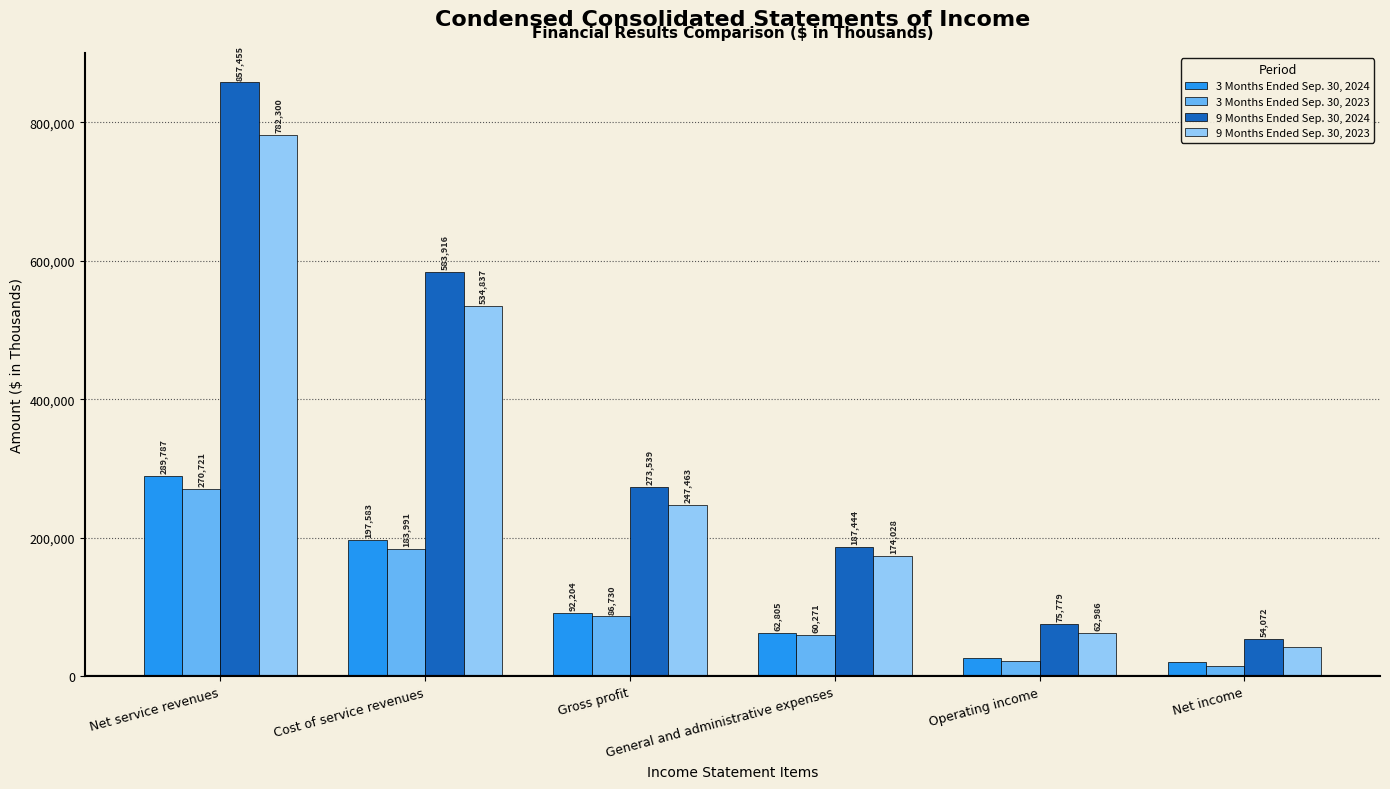

Is the value of 3 Months Ended Sep. 30, 2023 at Gross profit greater than the value of 9 Months Ended Sep. 30, 2023 at Gross profit?

No